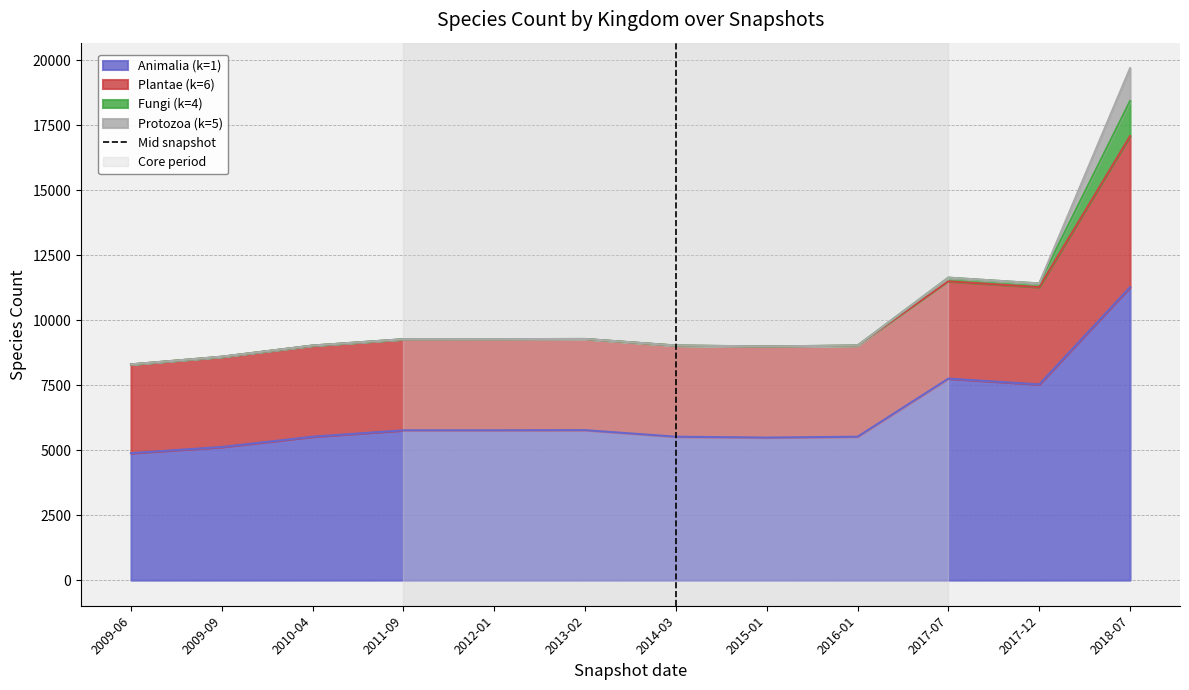

The value of Animalia (k=1) at 2013-02 is 9926. True or false?

False